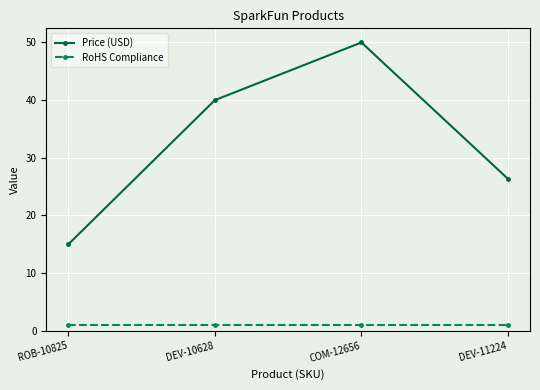

What is the maximum value shown in the chart?

50.0